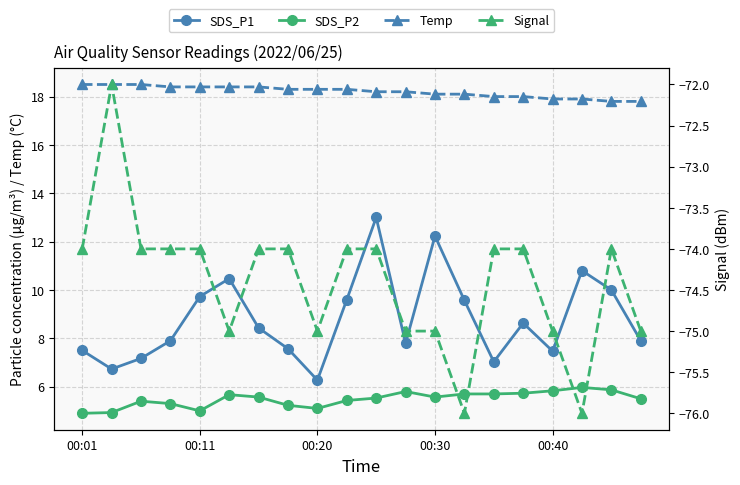

What is the difference between the second highest and minimum values in the Temp series?

0.7